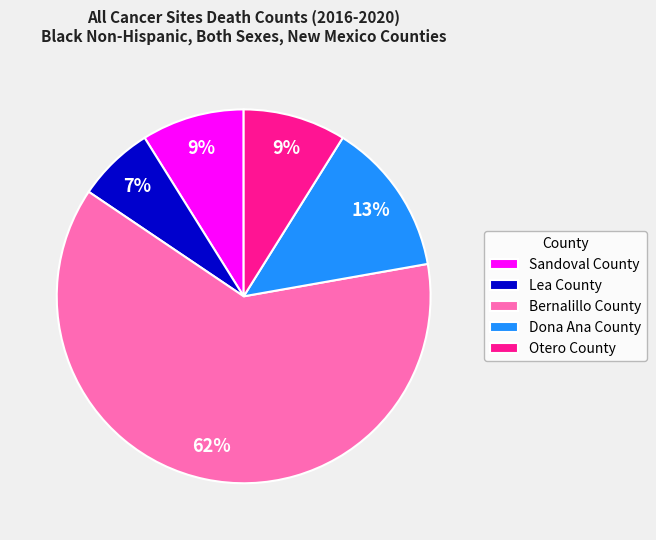

True or false: Sandoval County accounts for 1% of the total.

False